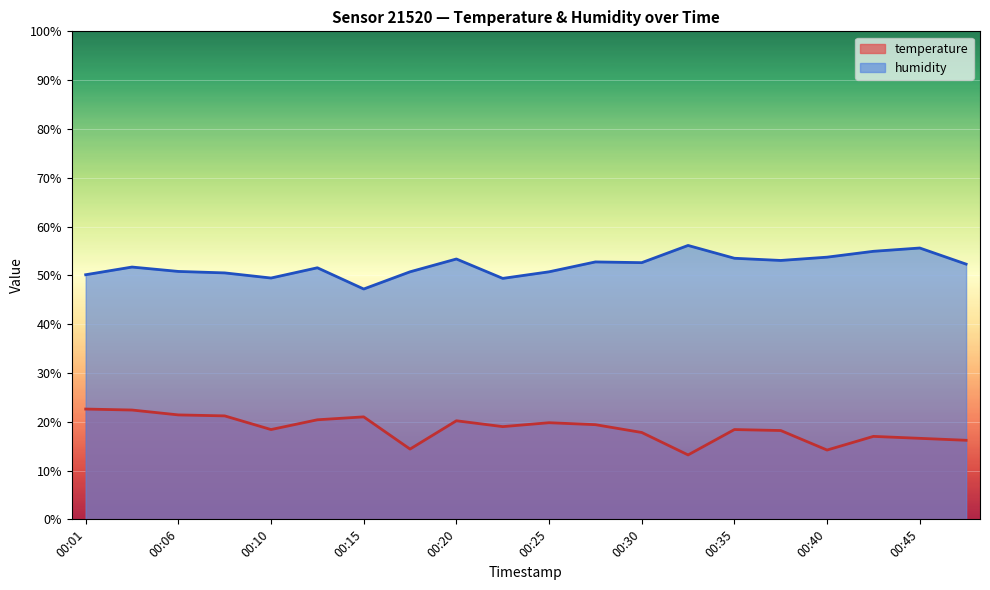

Between 00:23 and 00:33, which series saw the biggest shift?

humidity